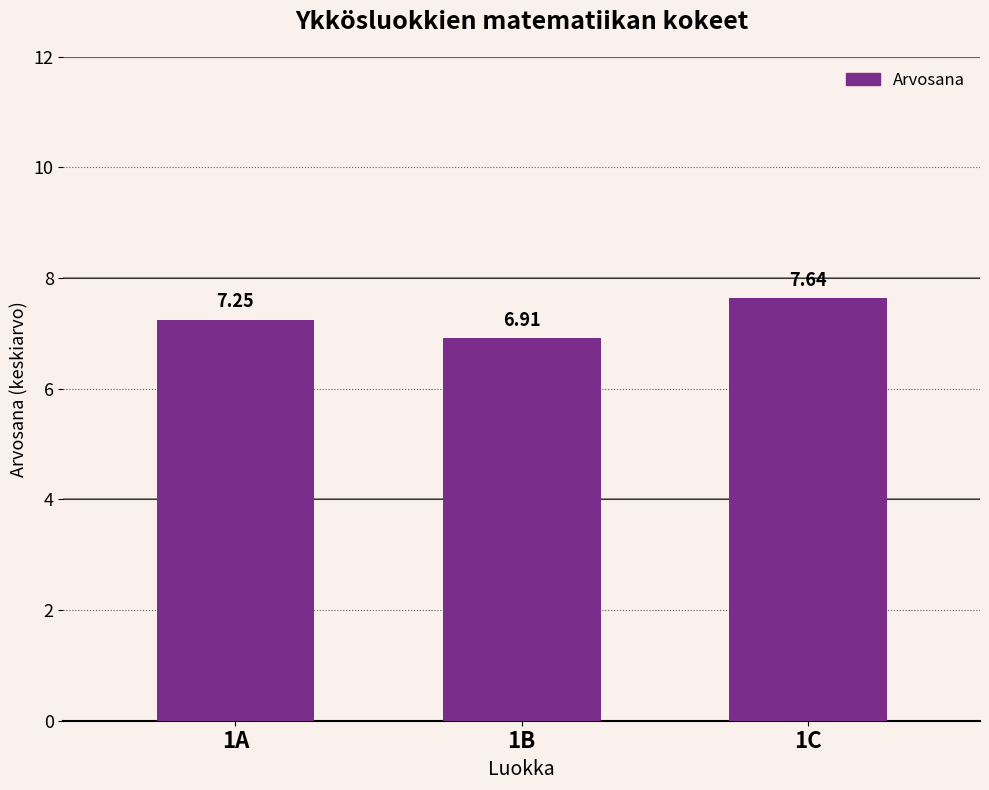

List the labels in order of value, largest first.

1C, 1A, 1B